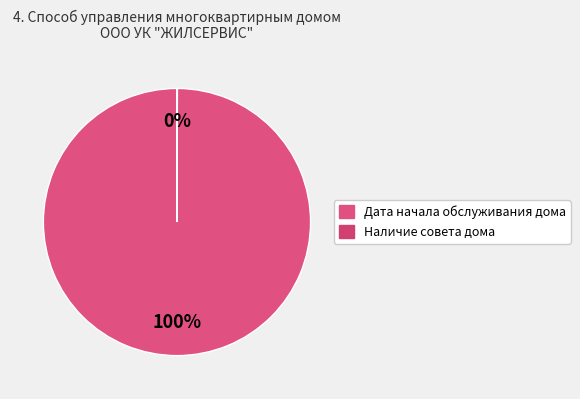

Does Наличие совета дома account for over 50% of the chart?

No